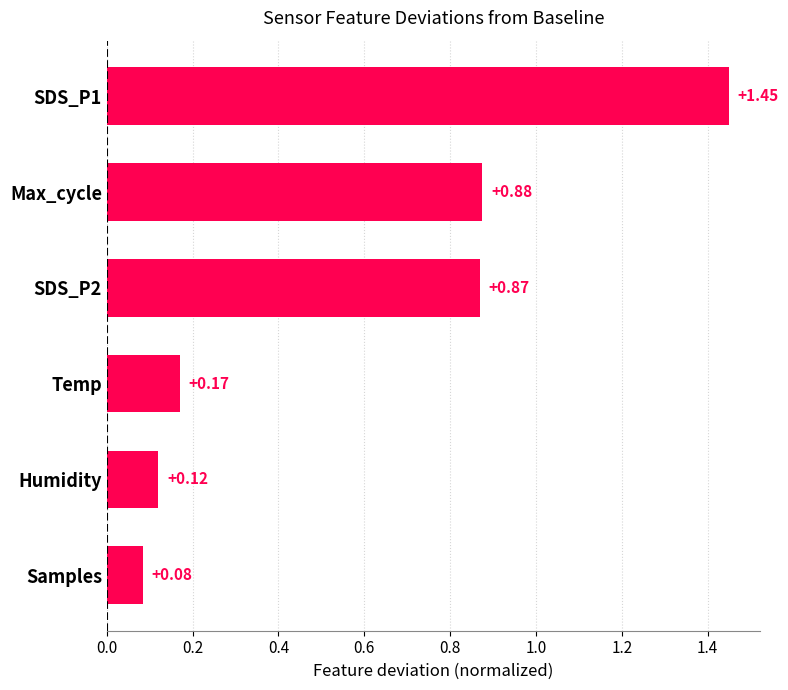

What is the average value?

0.6